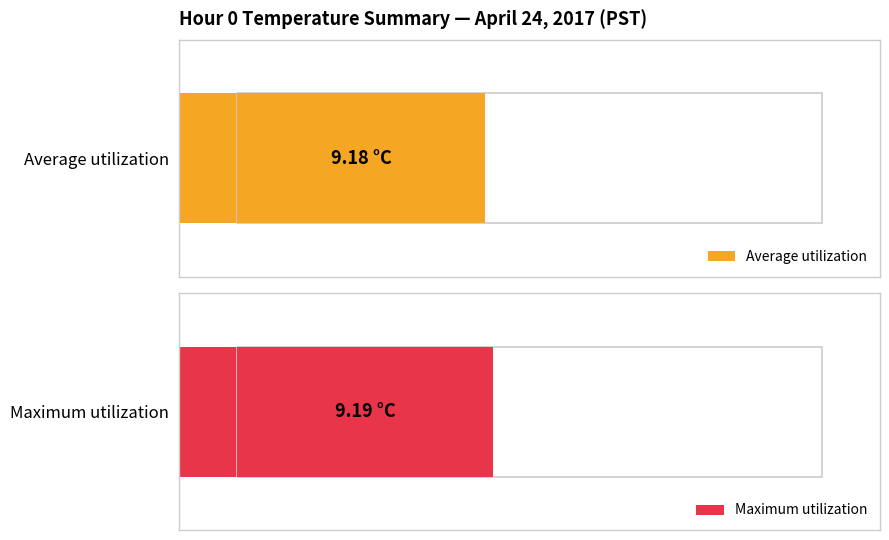

What is the average value of the Maximum utilization series?

9.2